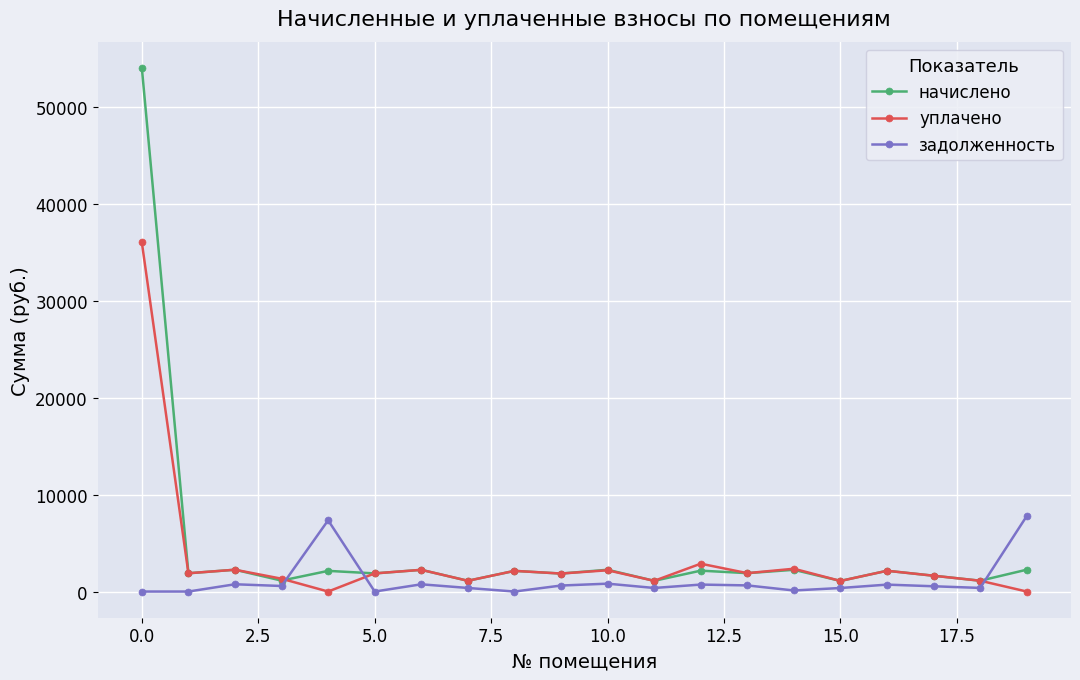

Which series has the largest total across all categories?

начислено